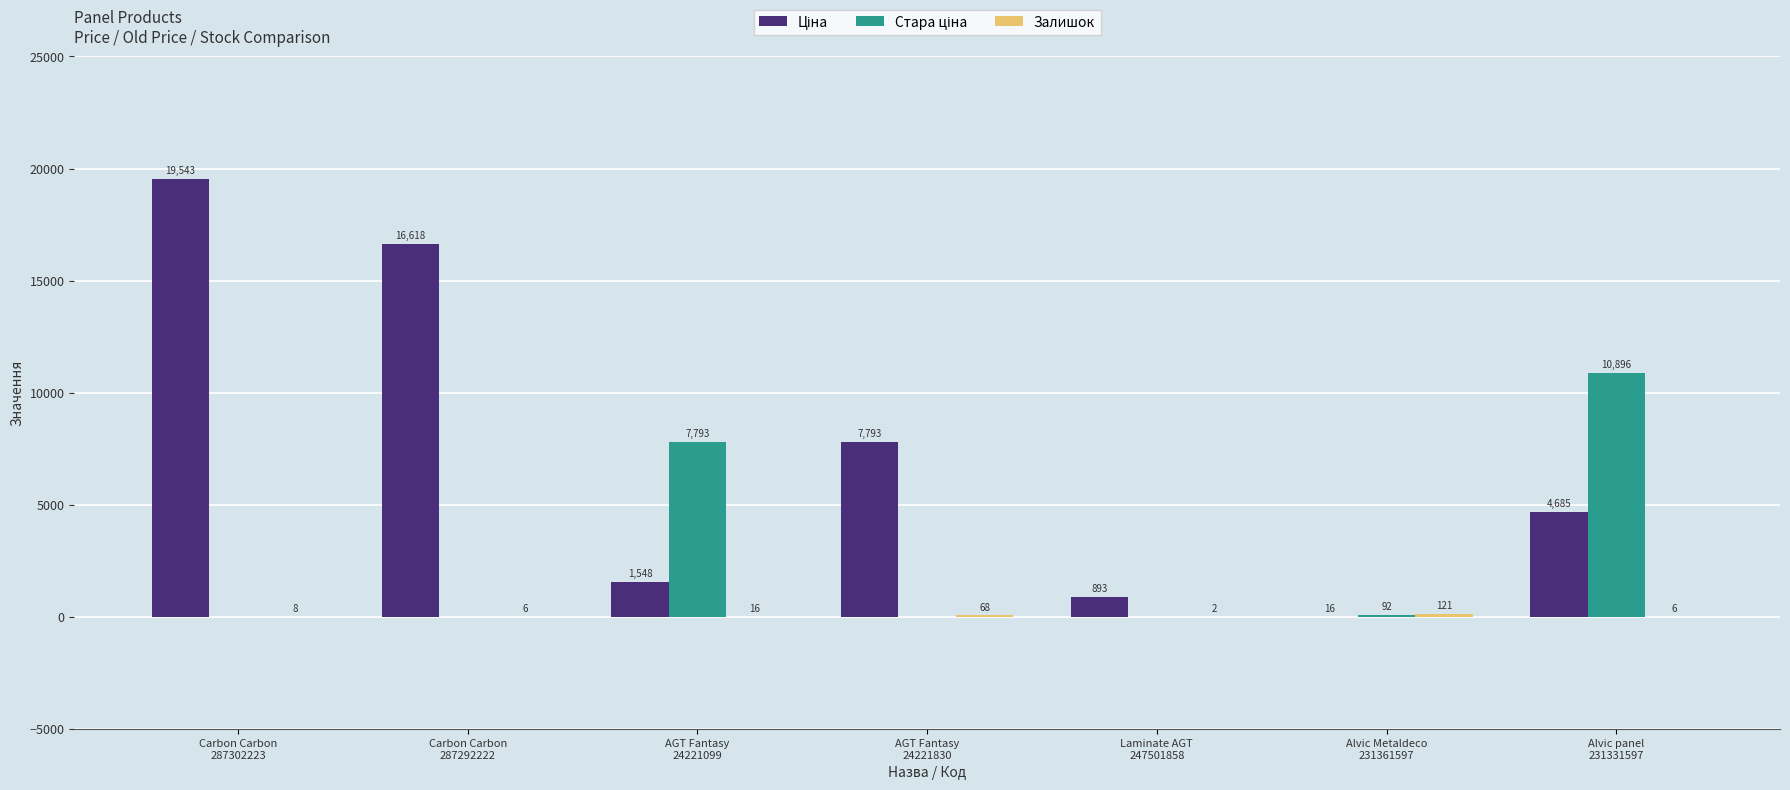

What is the greatest value displayed?

19542.7